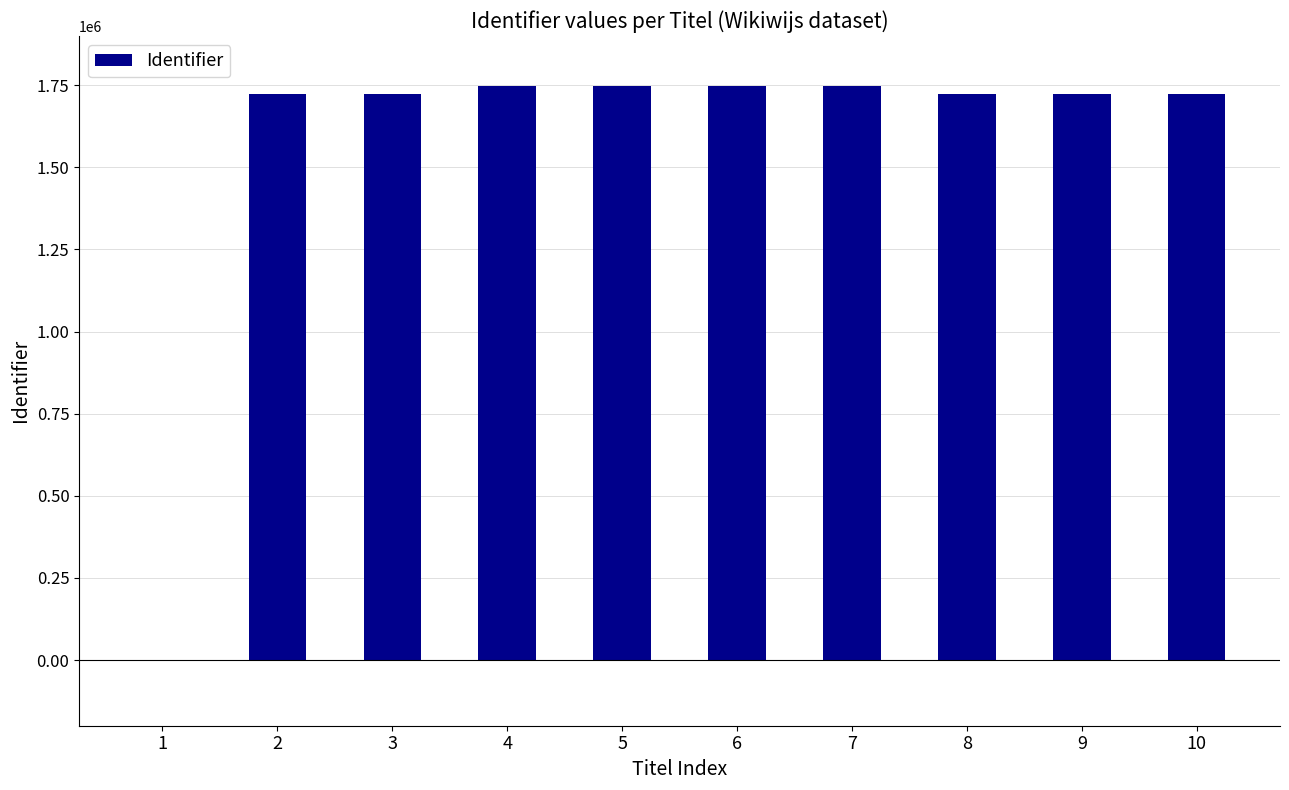

Is it true that the value at 9 is 741684?

False